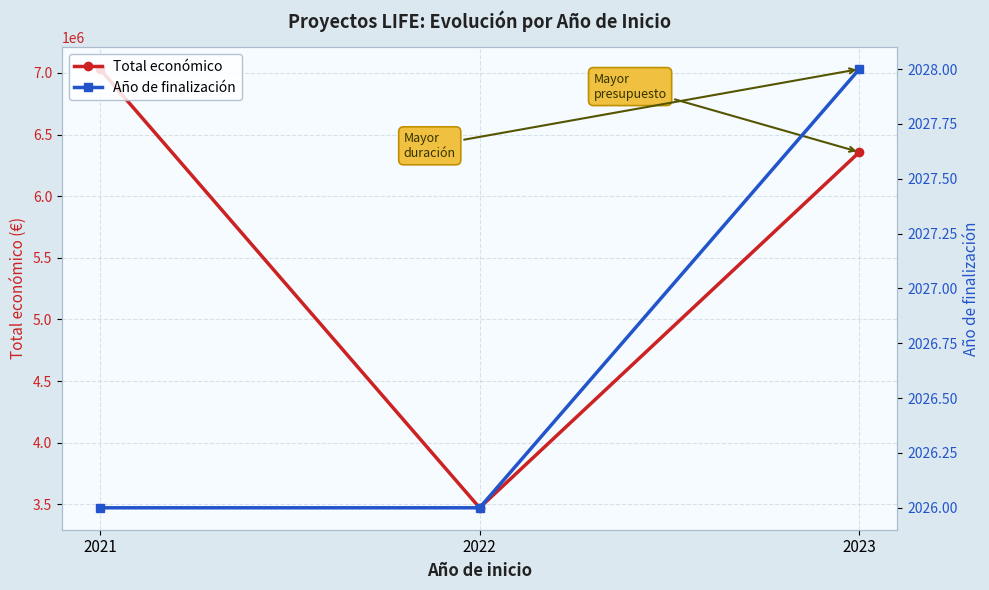

Reading left to right, what are all the values shown in this chart?

Total económico: 7031291	3472215	6357762
Año de finalización: 2026	2026	2028